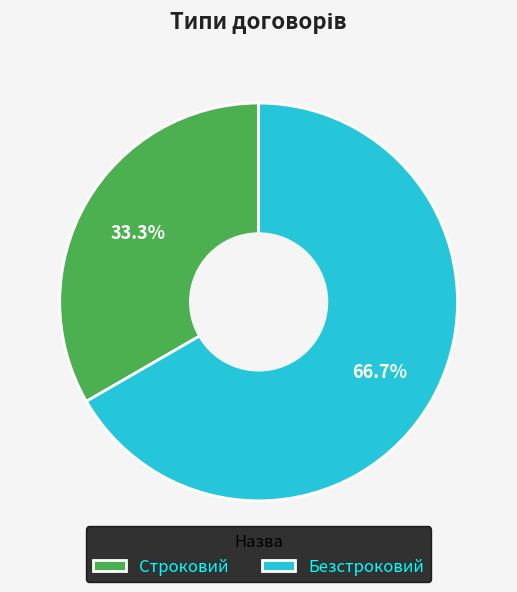

To the nearest percent, what is the difference between the largest and smallest slice percentages?

33%